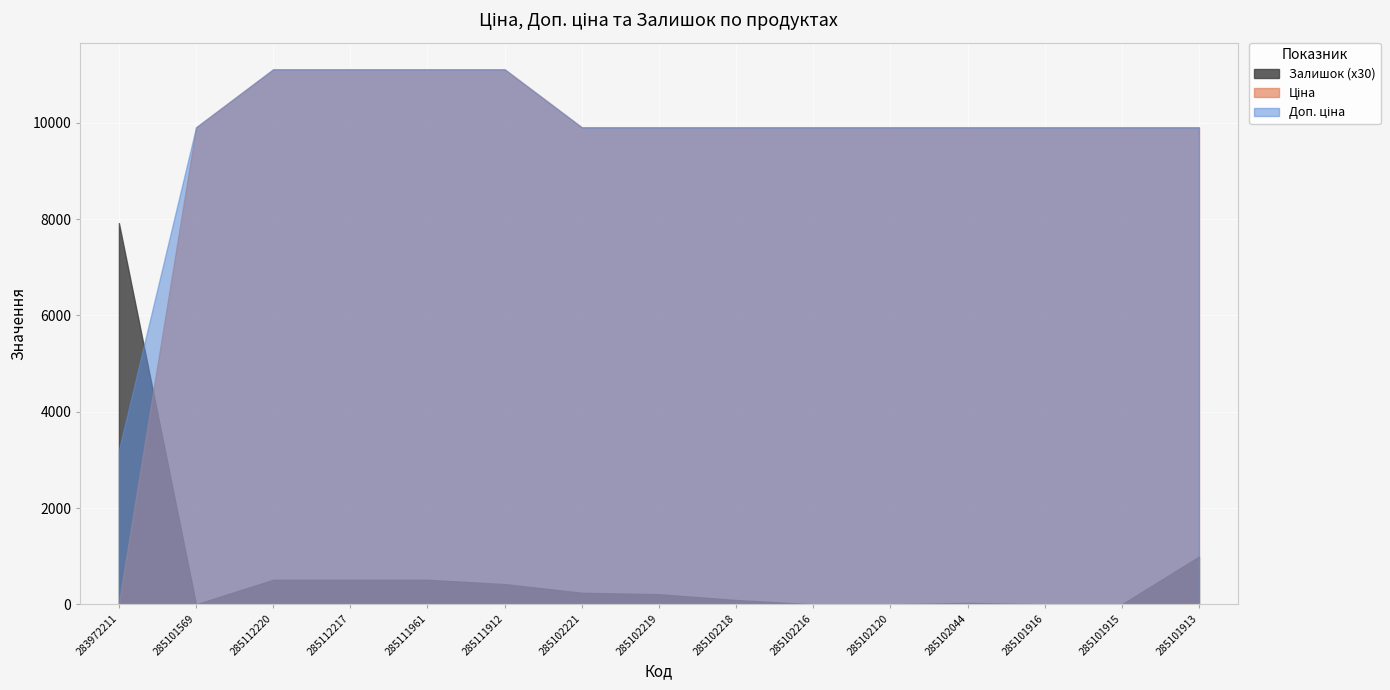

What is the difference between the maximum and minimum values in the Залишок series?

264.0